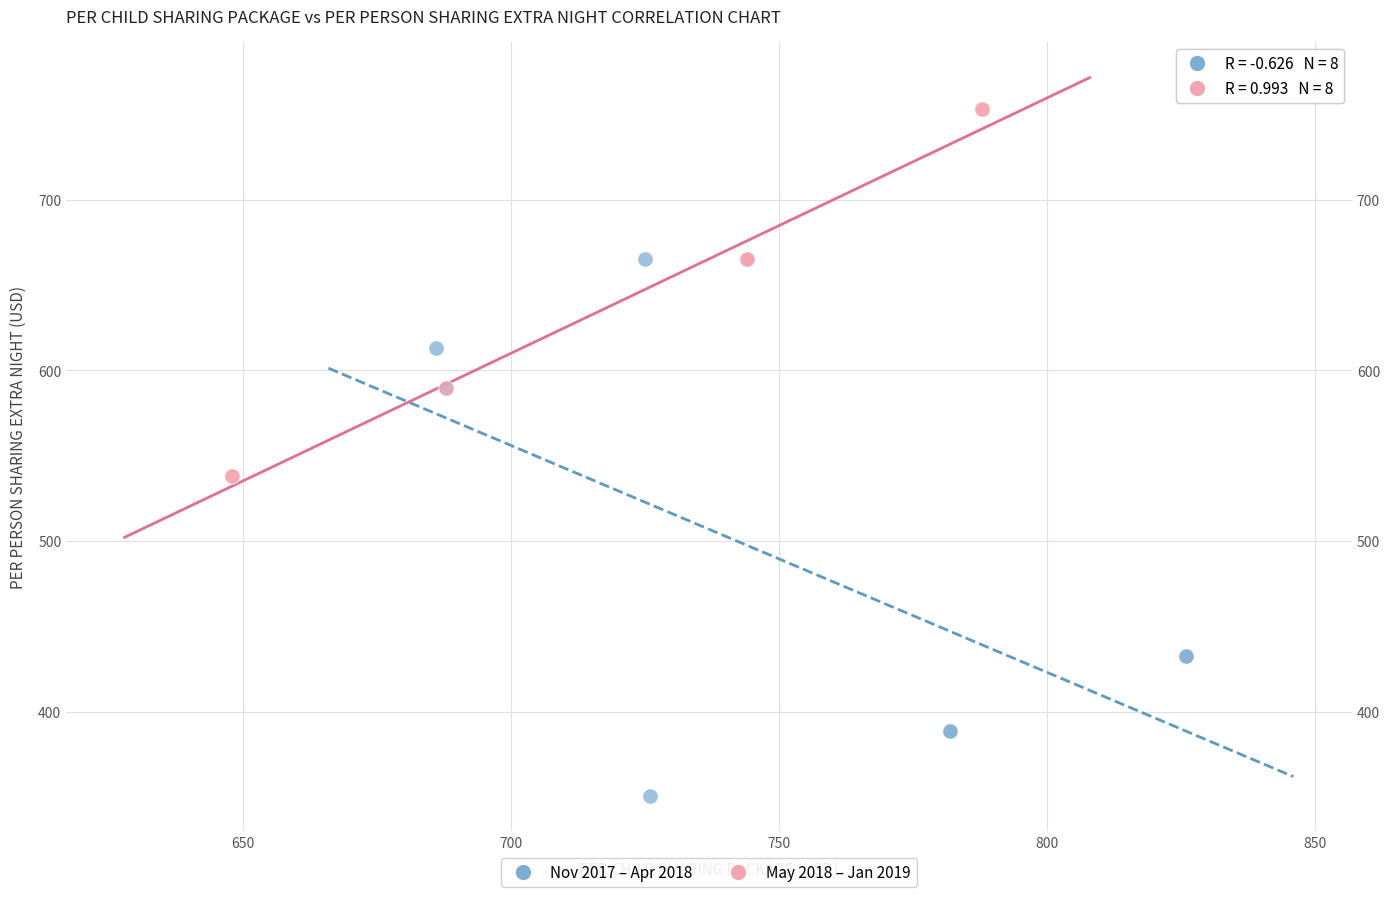

Which series contains the highest Y value?

May 2018 – Jan 2019